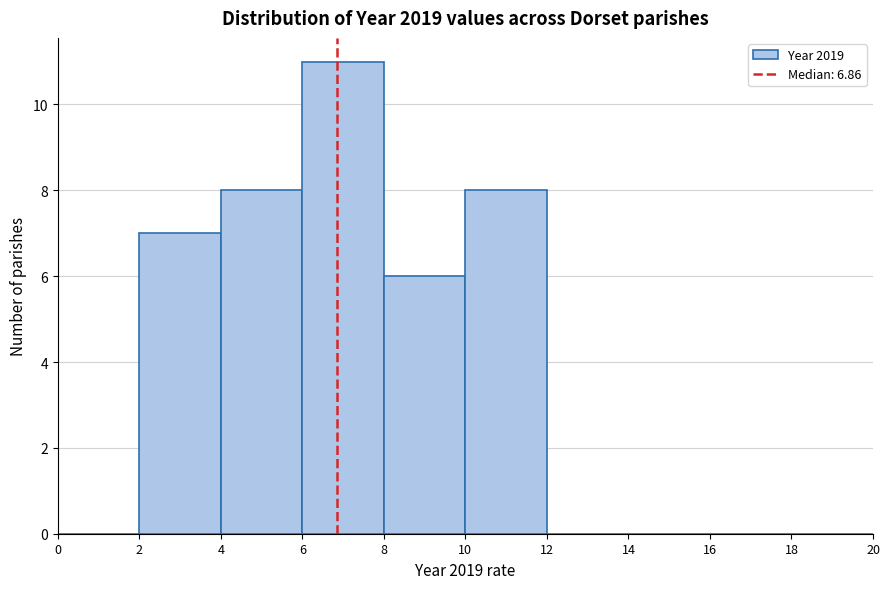

Reading left to right, list every bar in this chart as the range it spans on the x-axis followed by its height. The values are not printed on the chart, so give them approximately, as read against the axis.

0 to 2: 0
2 to 4: 7
4 to 6: 8
6 to 8: 11
8 to 10: 6
10 to 12: 8
12 to 14: 0
14 to 16: 0
16 to 18: 0
18 to 20: 0